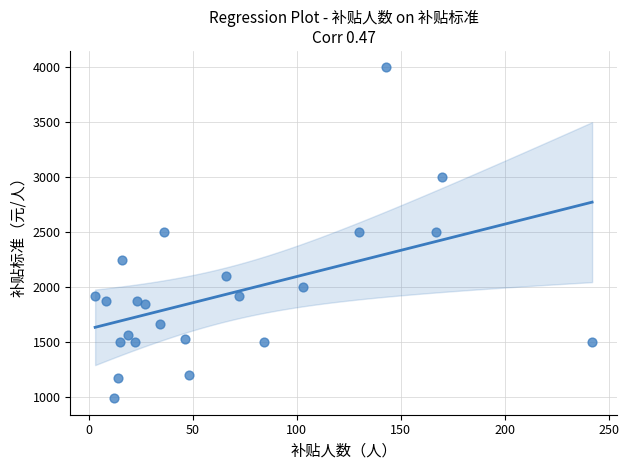

What is the range of Y values (max minus min)?

3012